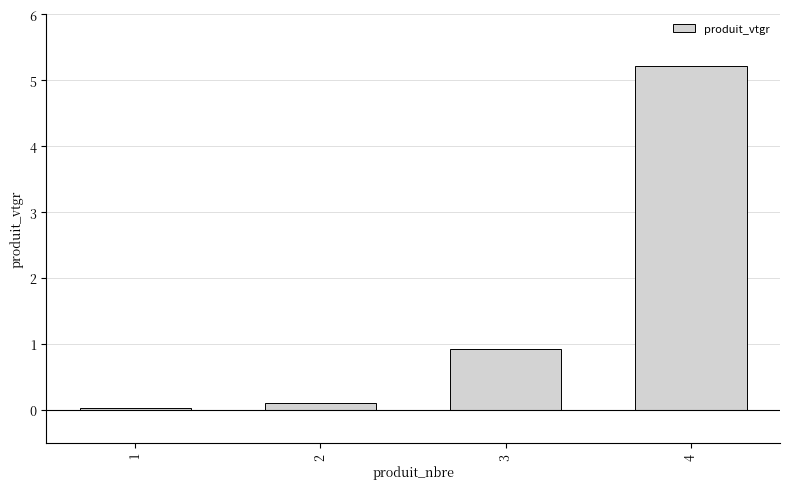

What is the greatest value displayed?

5.2